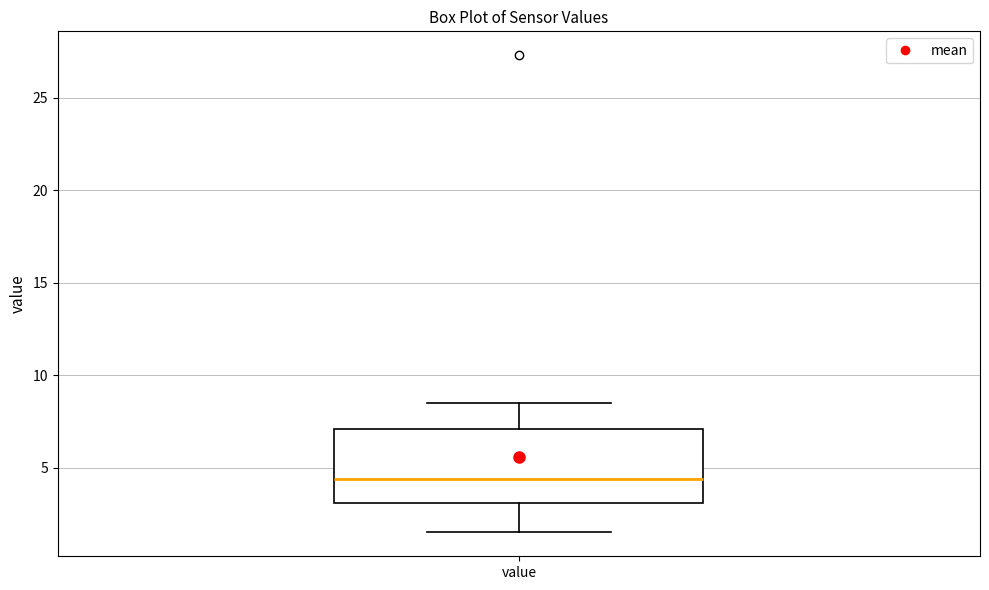

Transcribe this box plot: give where the median line is, the range the box spans, and where the two whiskers end, as read against the y-axis. The values are not printed on the chart, so give them approximately, as read against the axis.

median 4.5, box 3.0 to 7.0, whiskers 1.5 to 8.5